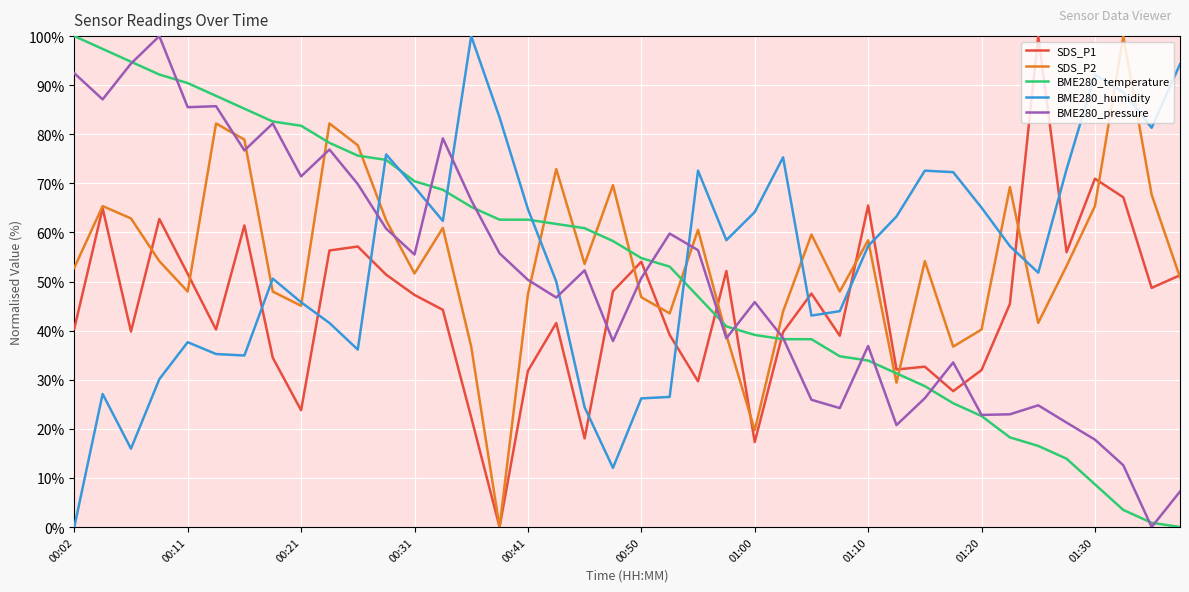

How many values in BME280_temperature are above zero?

39